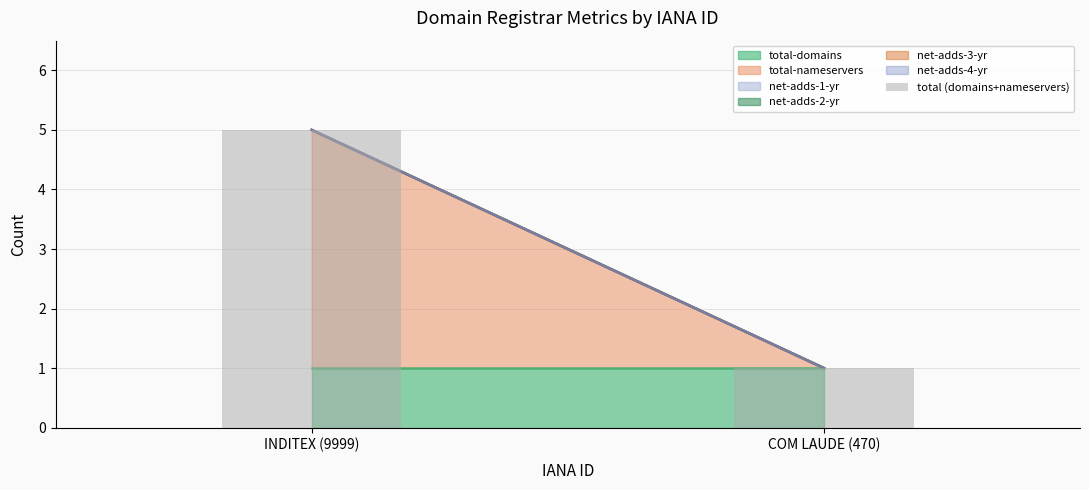

Rank the categories by value from lowest to highest.

COM LAUDE (470), INDITEX (9999)